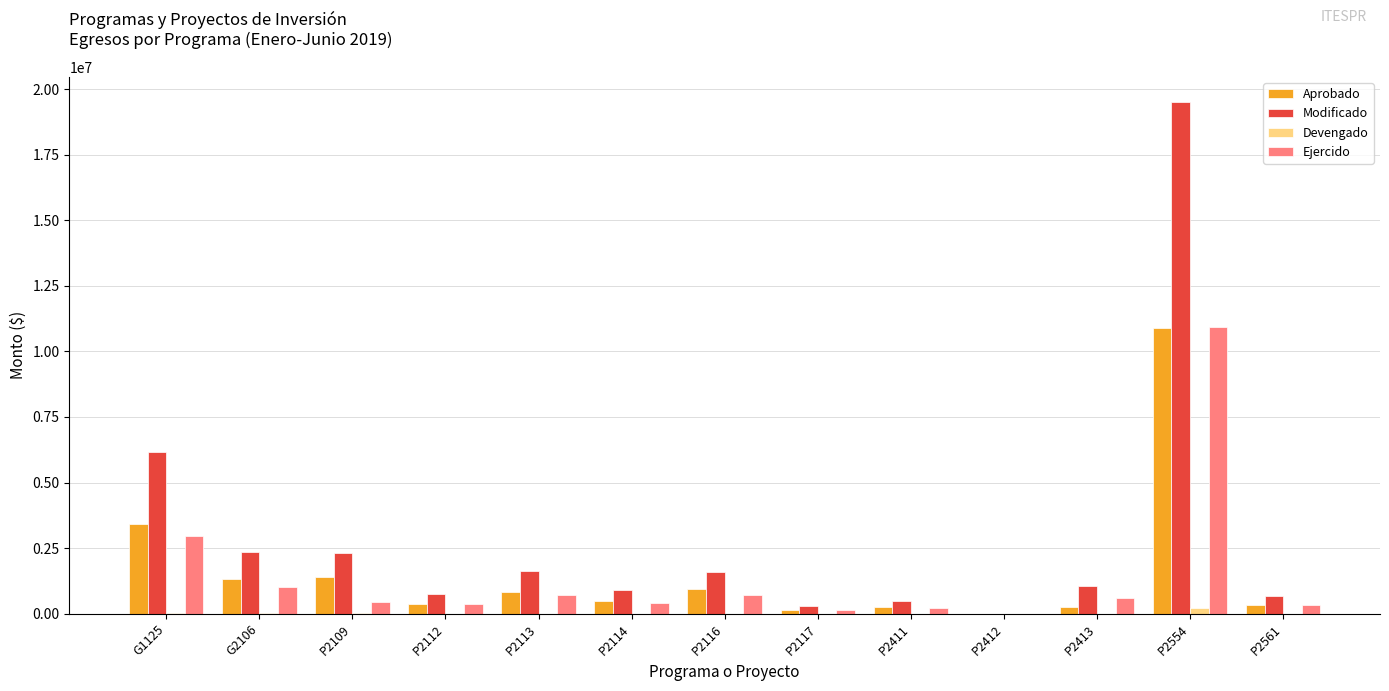

How many series are shown in this chart?

4